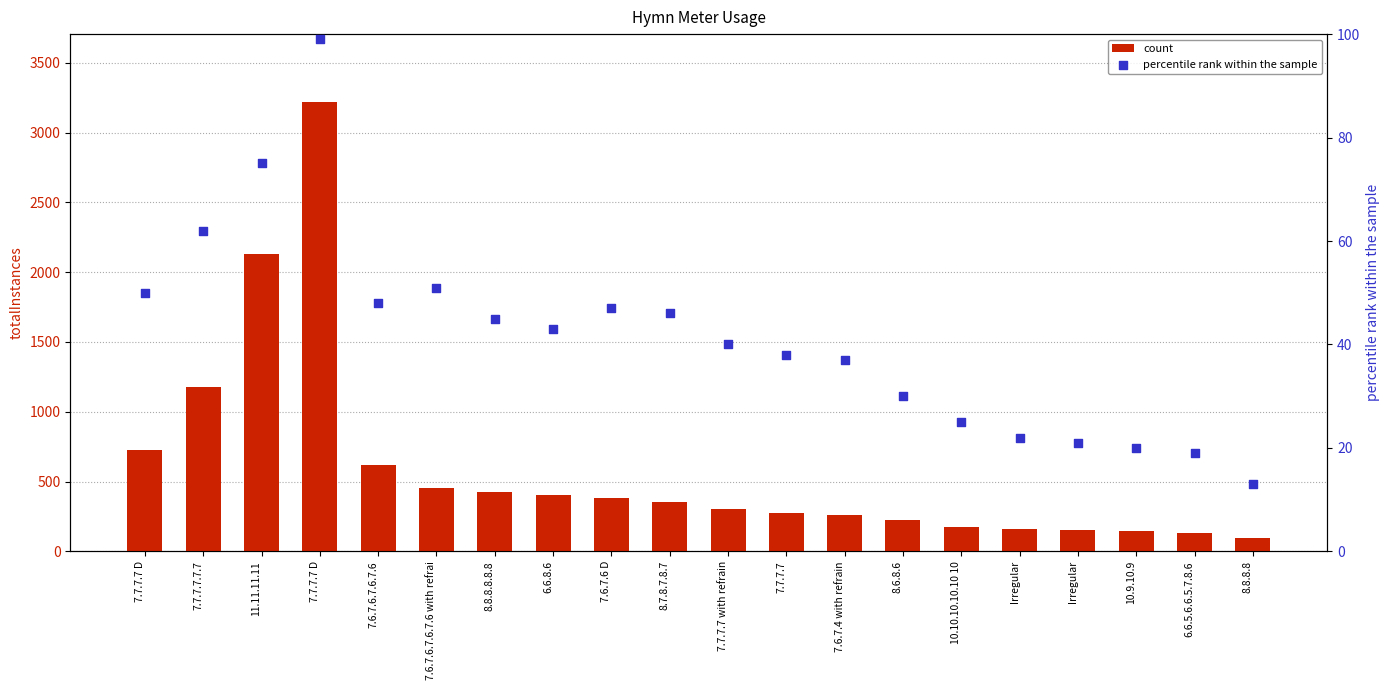

What is the total value across all series at Irregular?

184